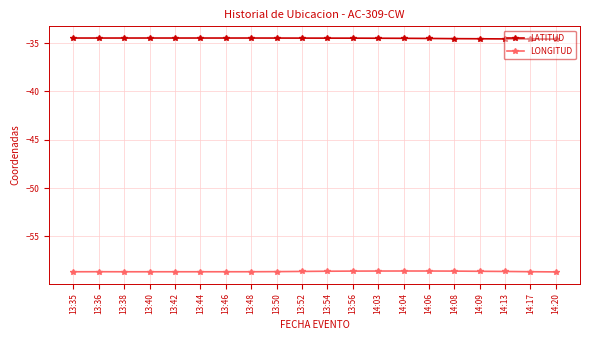

What value does the LATITUD series have at 13:54?

-34.5